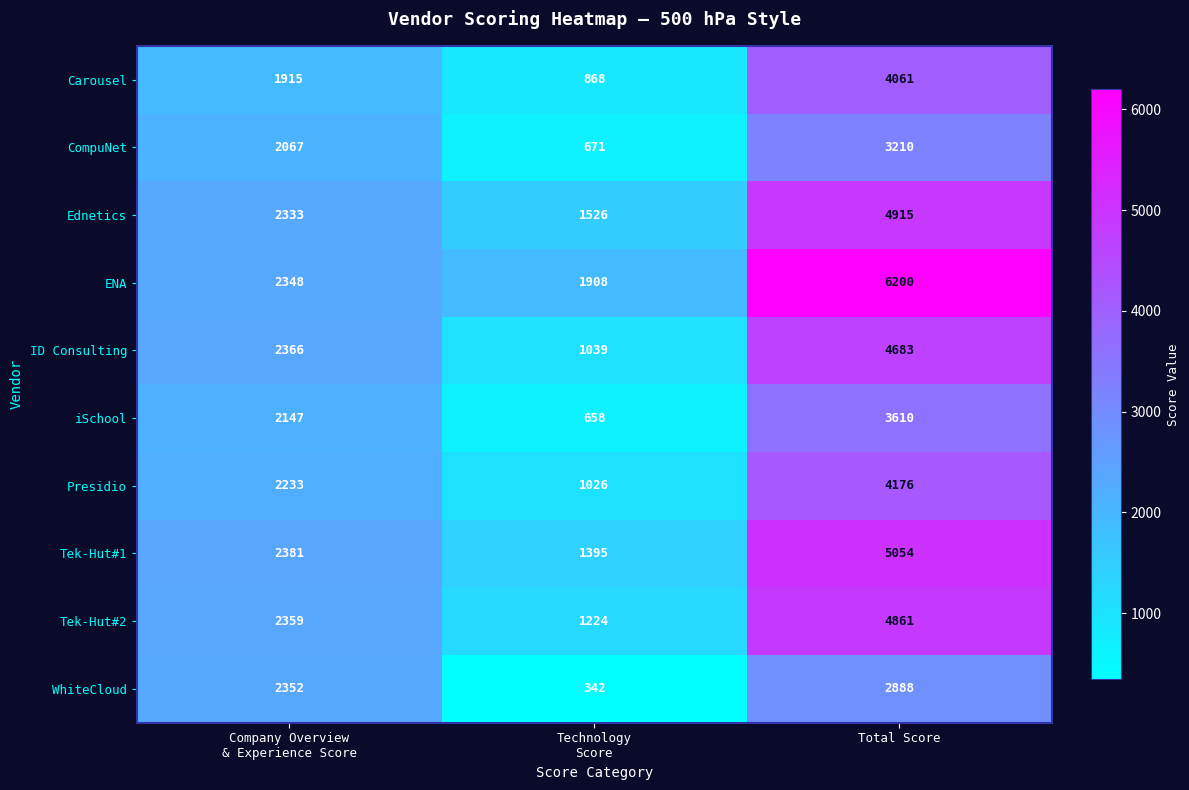

What is the total value across all series at Technology
Score?

10657